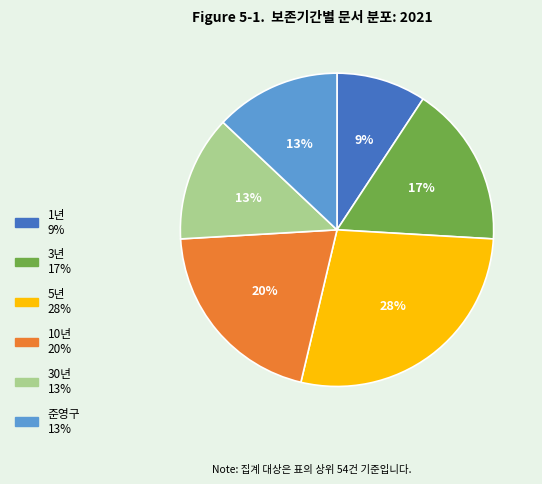

Between 1년 and 3년, which is larger?

3년